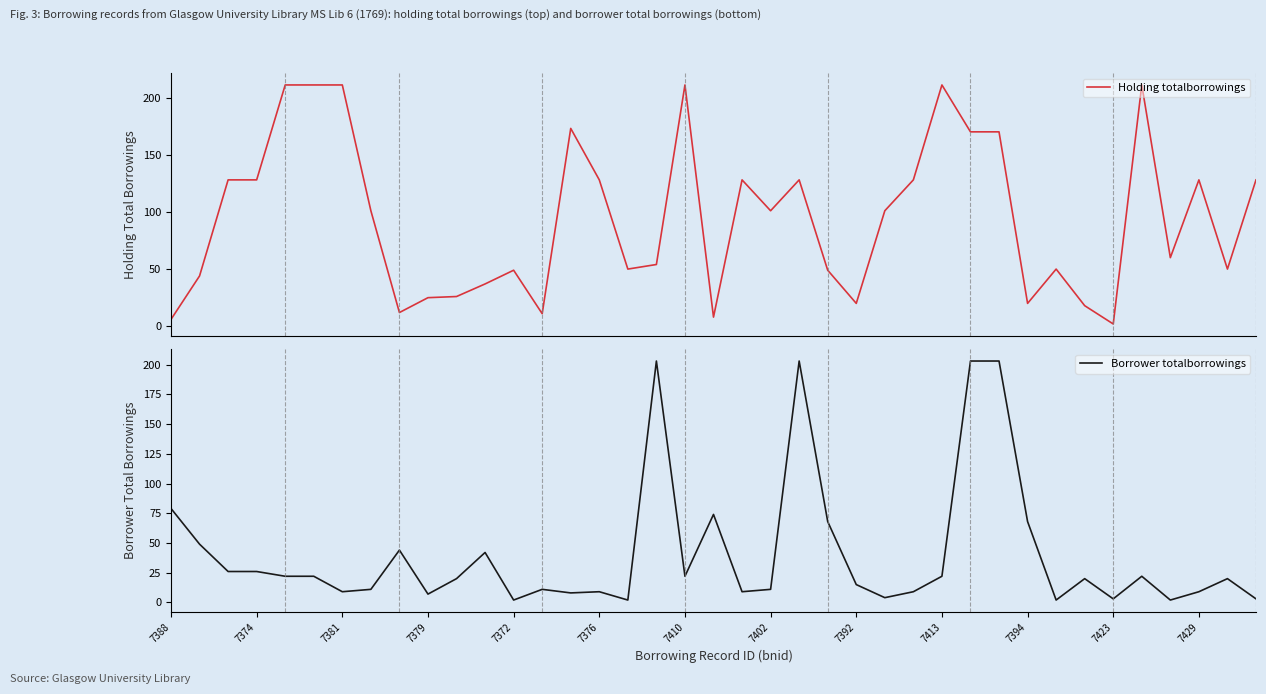

At which label is Borrower totalborrowings closest to 102?

7388